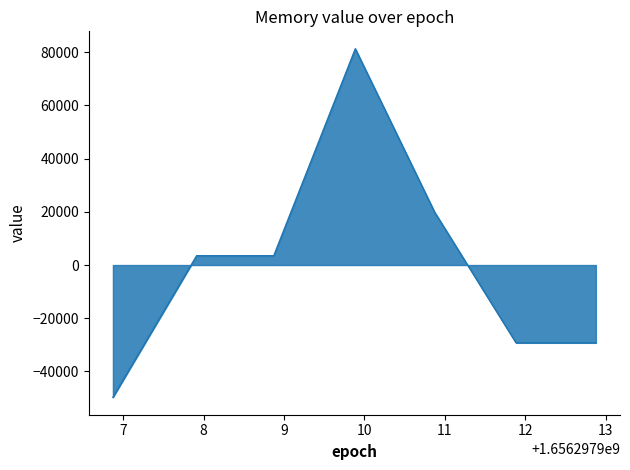

What is the difference between the maximum and second lowest values?

110592.0